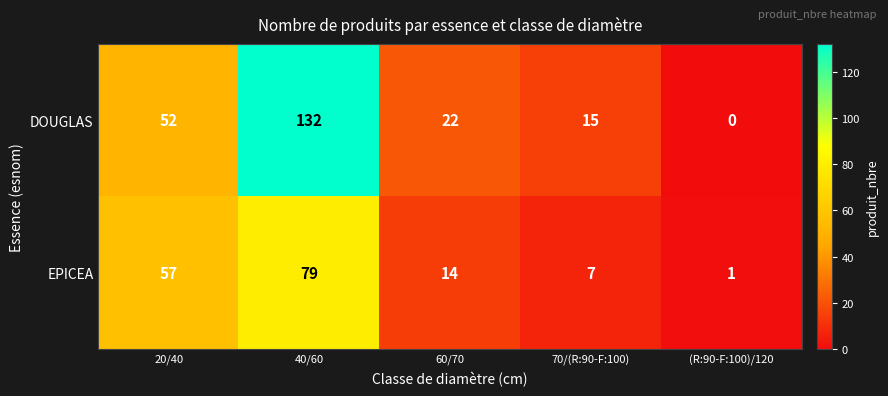

How many series are shown in this chart?

2